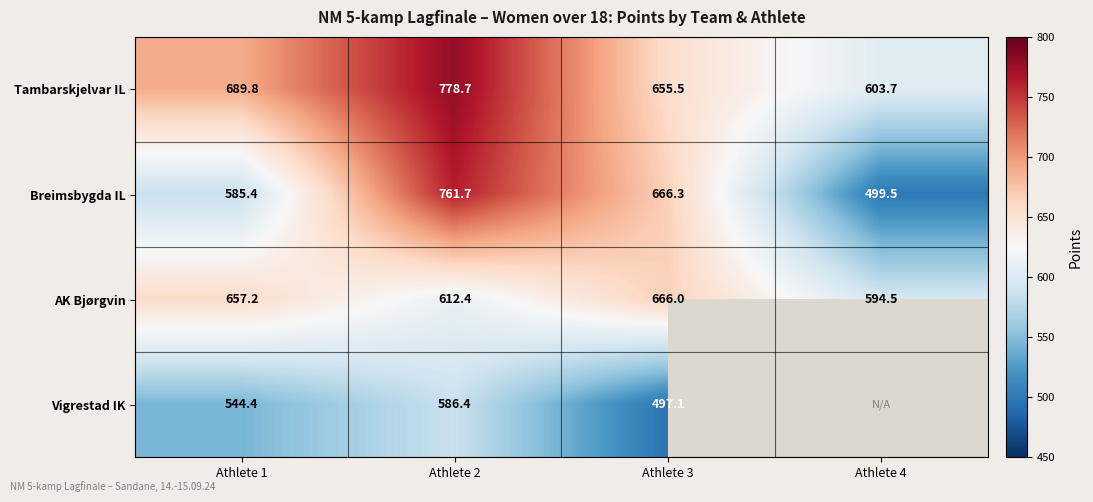

What is the spread (max minus min) of values at Athlete 2?

192.3